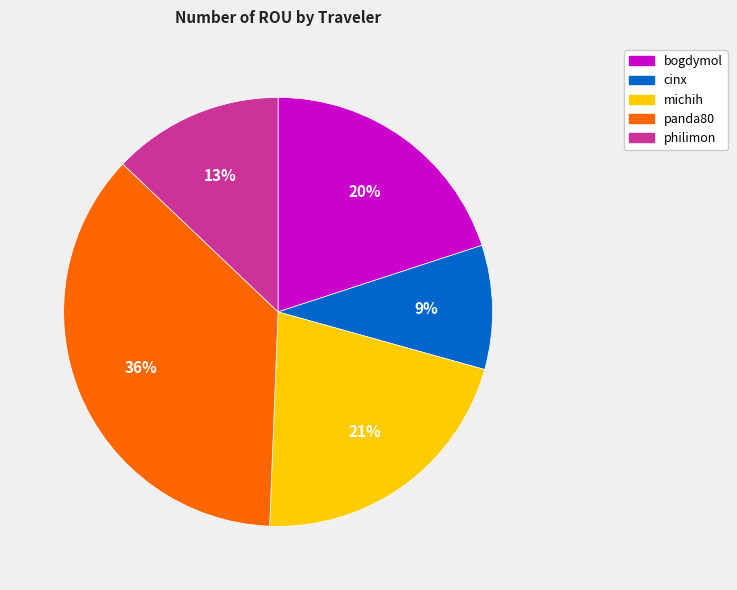

Which slice is the smallest?

cinx